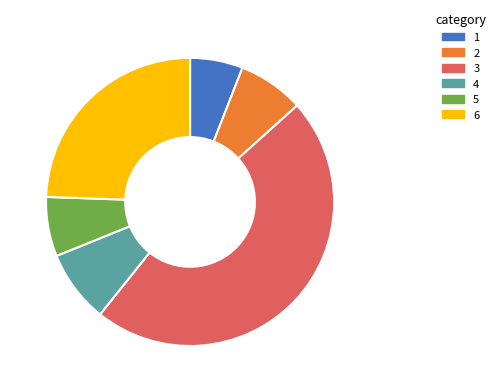

Does 4 represent more than half of the total?

No